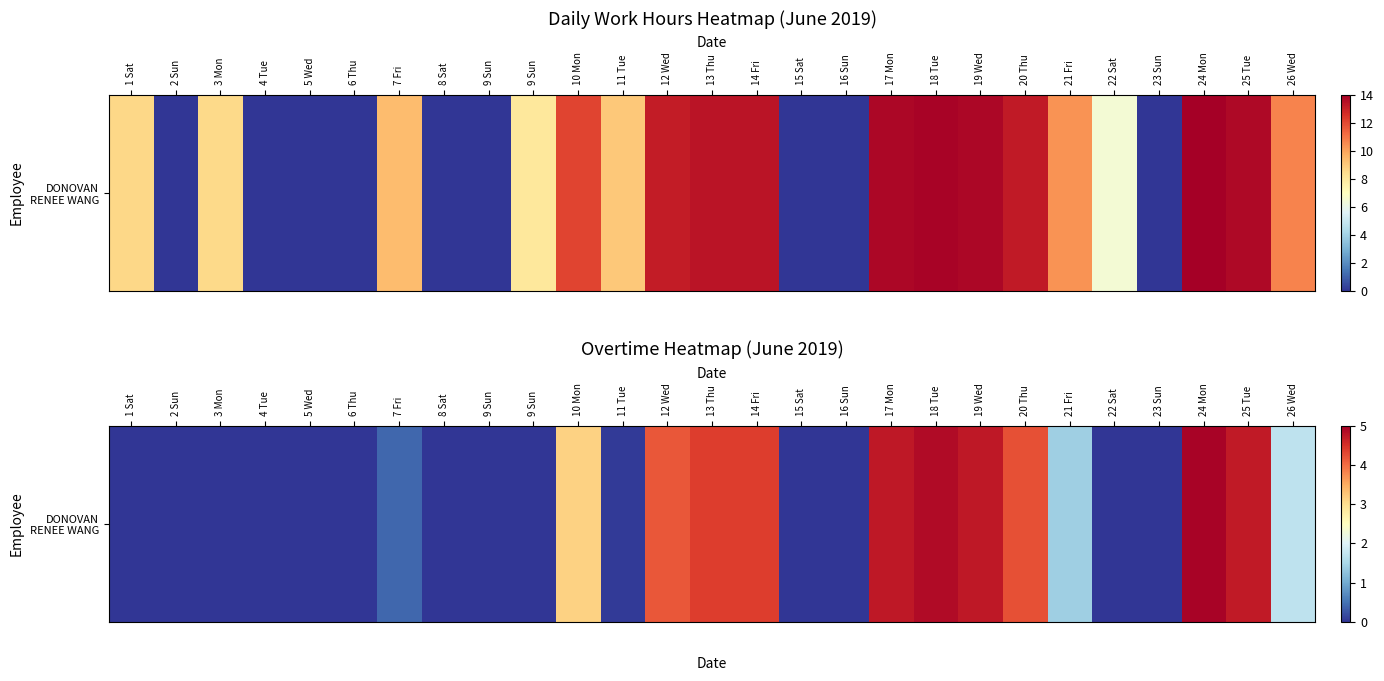

How many positive values are there?

14